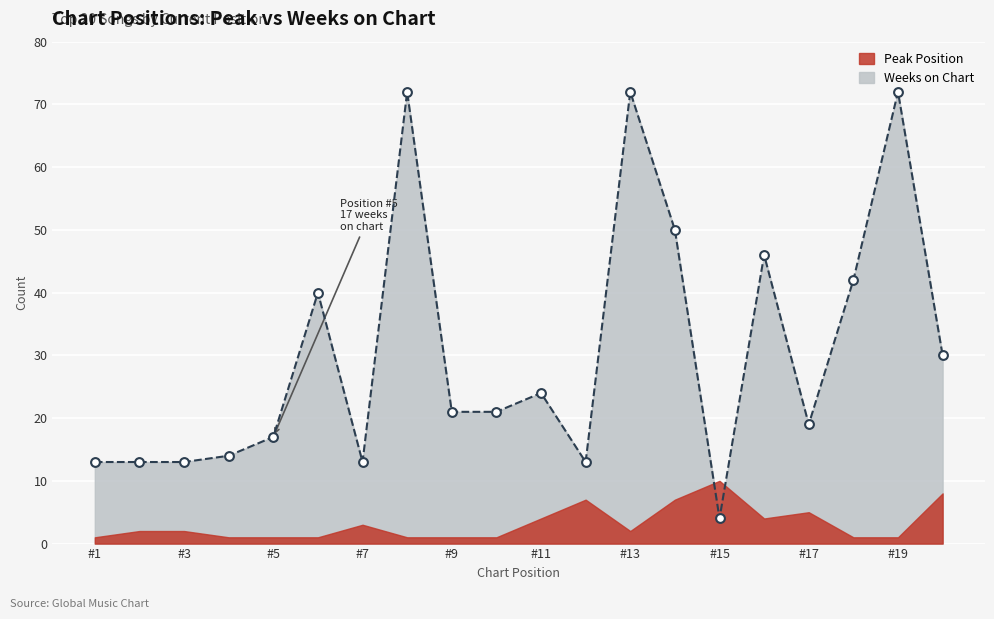

Approximately how many times larger is the value at 20 compared to 17?

1.6